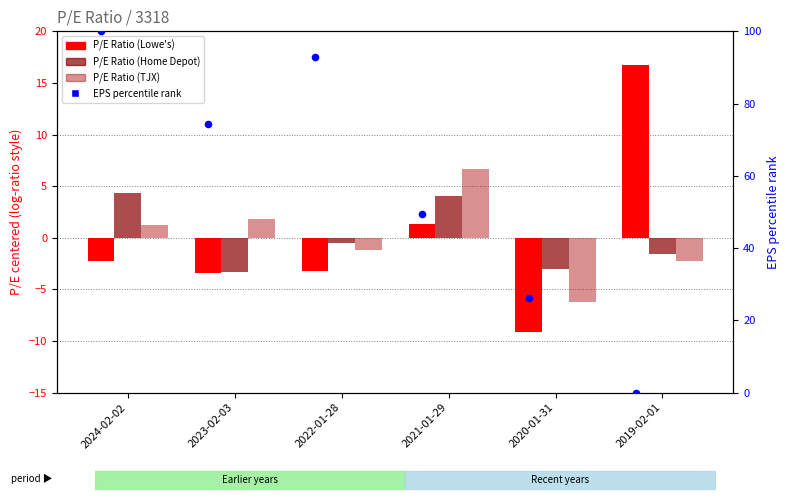

Which series has the largest total across all categories?

EPS percentile rank